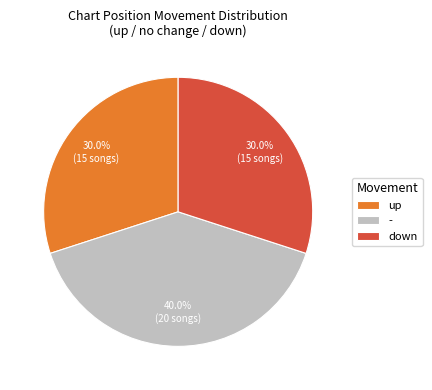

To the nearest percent, what is the average slice percentage?

33%